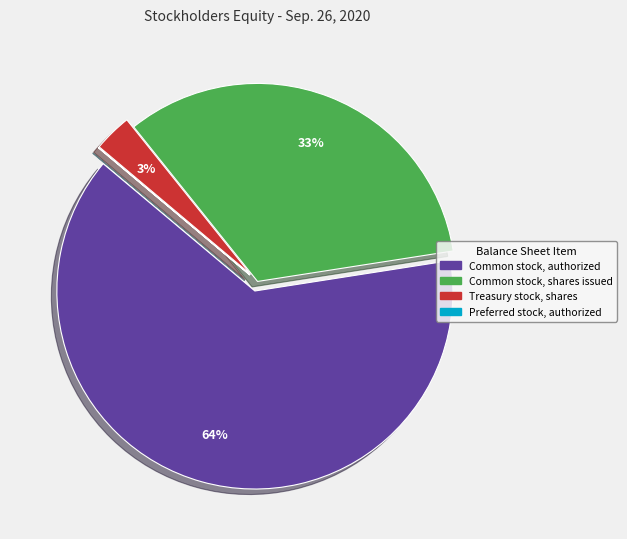

True or false: Common stock, shares issued accounts for 39% of the total.

False